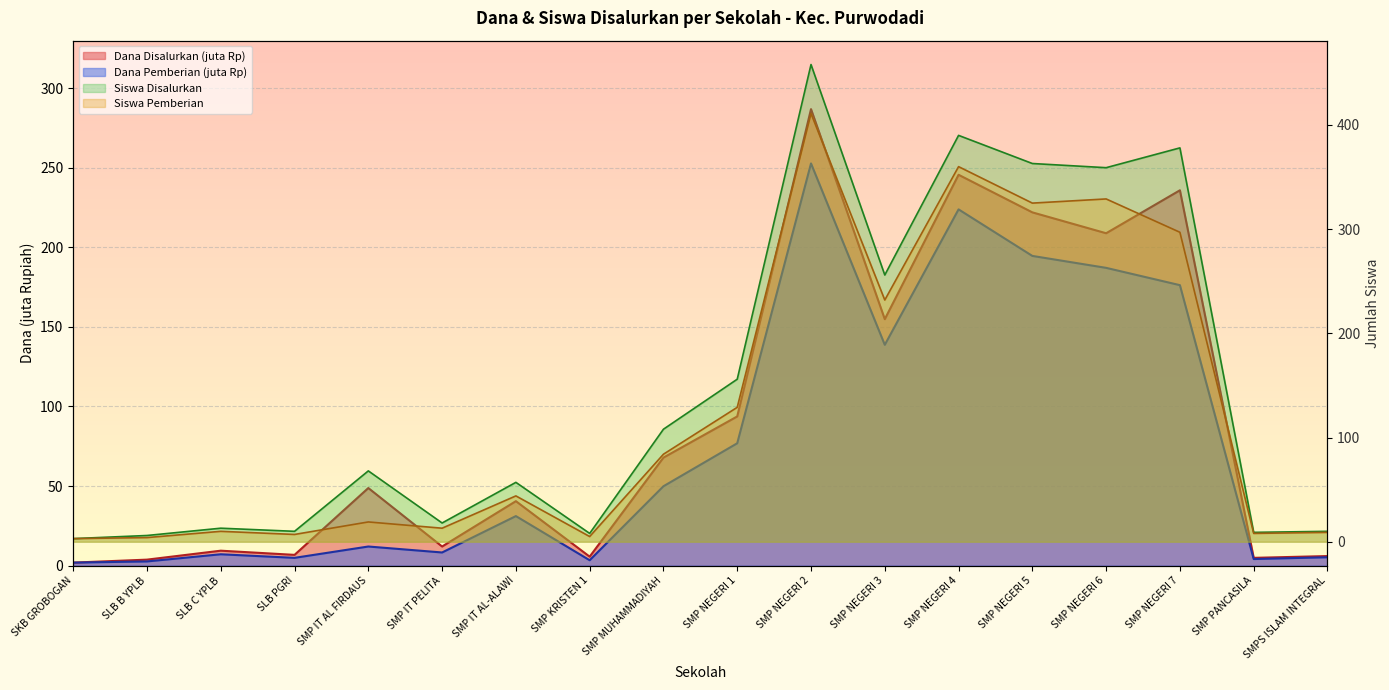

List the series in order of their peak value, lowest first.

Dana Pemberian, Dana Disalurkan, Siswa Pemberian, Siswa Disalurkan